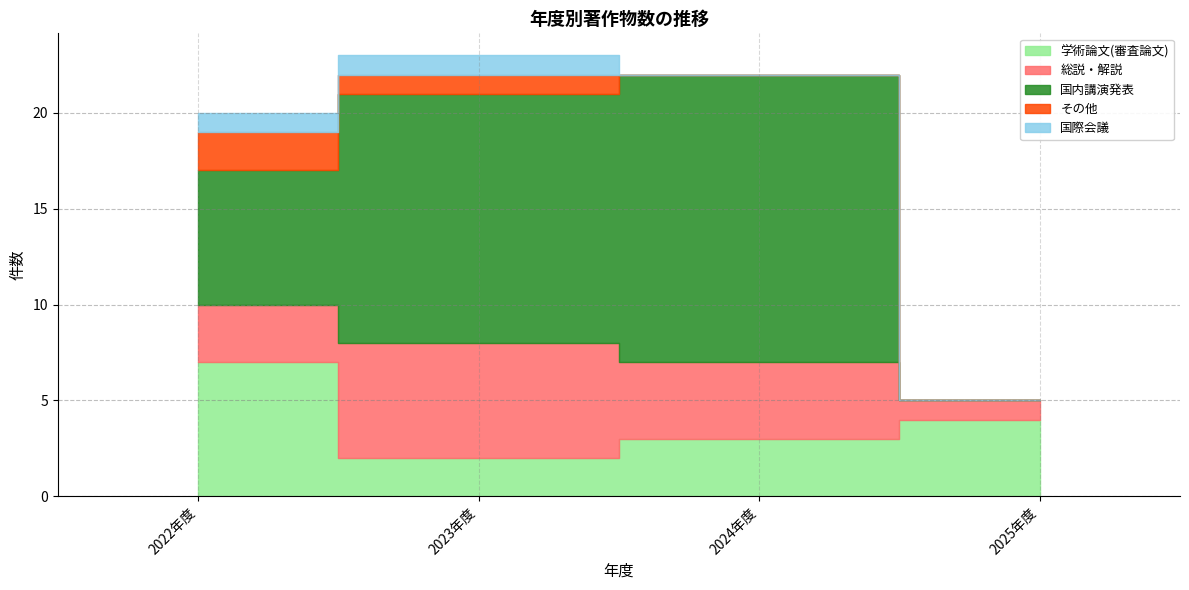

Rank the series by their maximum value, from lowest to highest.

国際会議, その他, 総説・解説, 学術論文(審査論文), 国内講演発表